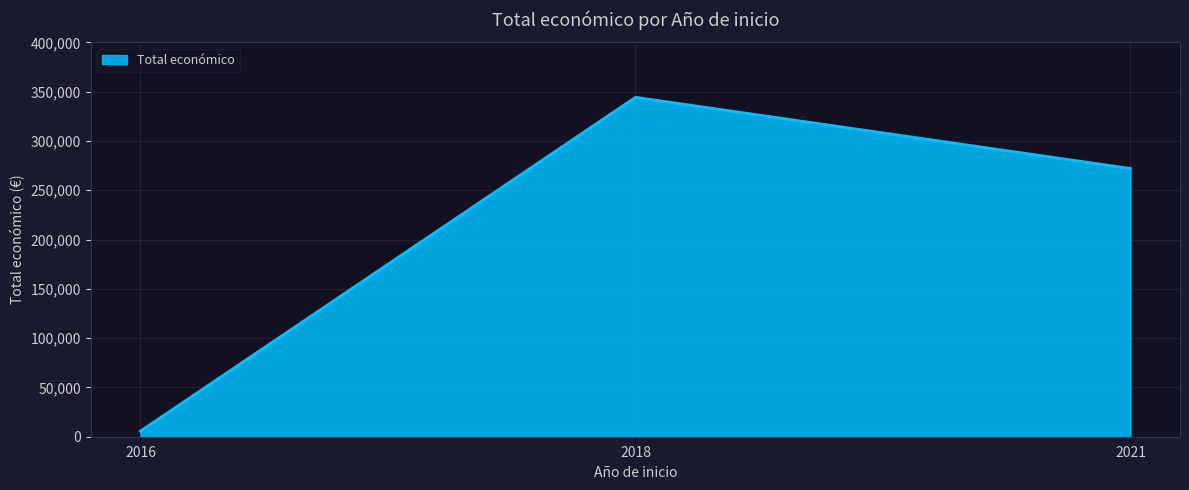

True or false: the data shows 272024 at 2021.

True